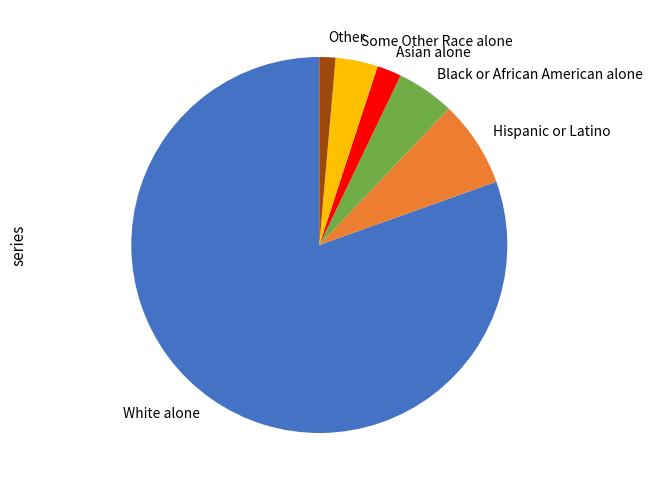

Is White alone the majority of the pie?

Yes